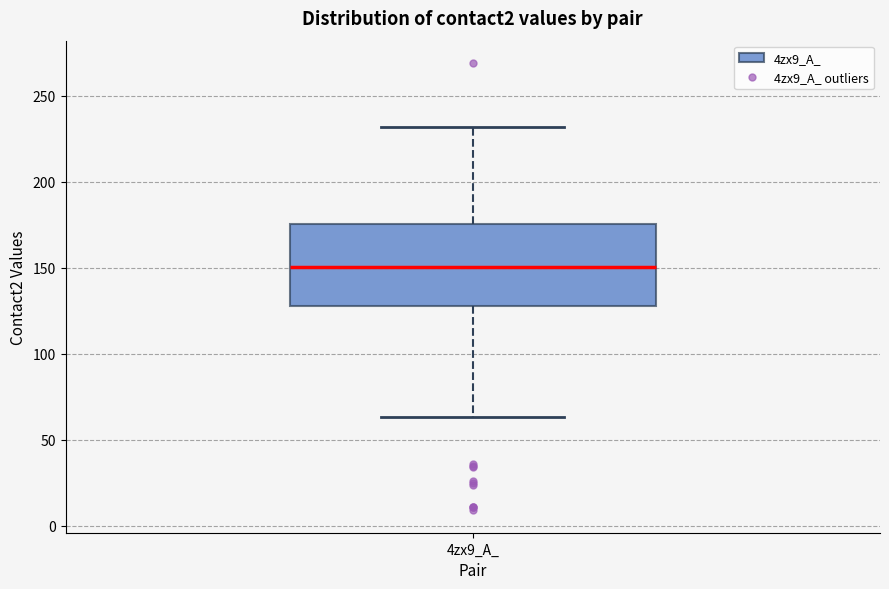

Read this box plot against the y-axis: the position of the median line, the range covered by the box, and the ends of both whiskers. The values are not printed on the chart, so give them approximately, as read against the axis.

median 150, box 130 to 175, whiskers 65 to 230